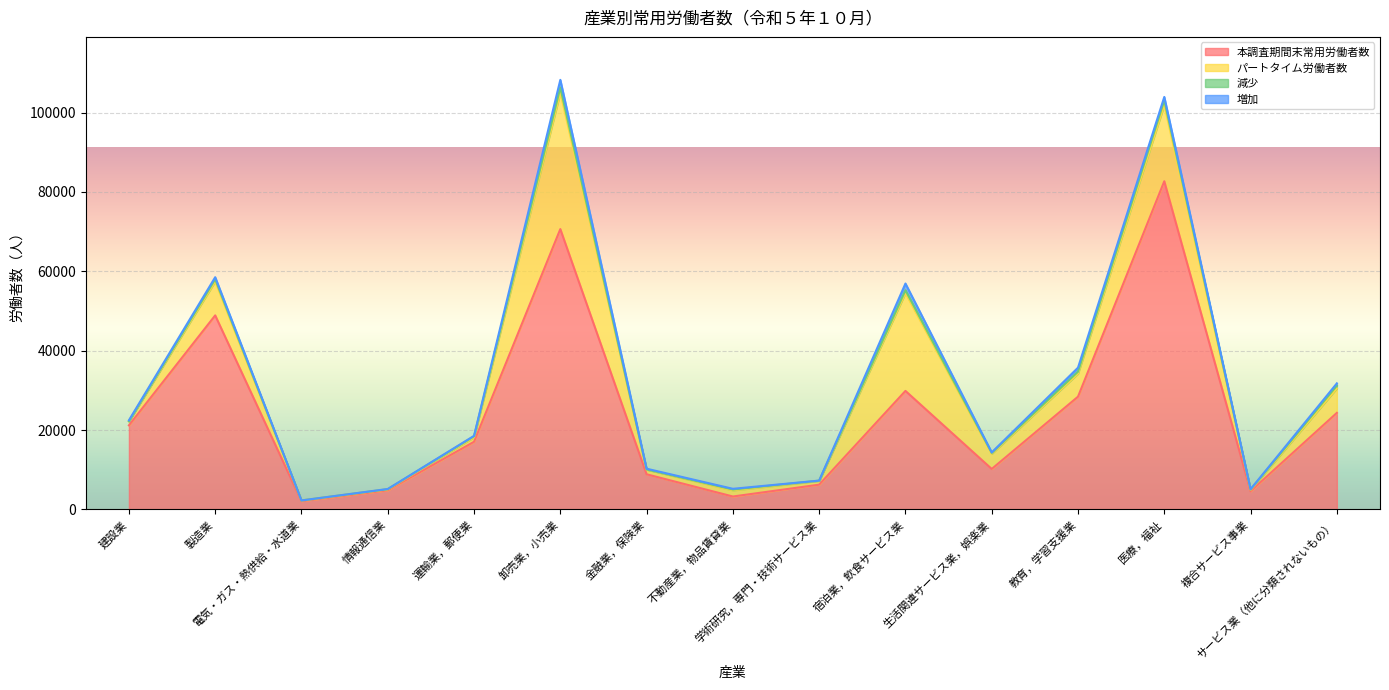

At which label does 本調査期間末常用労働者数 first exceed 17056?

建設業